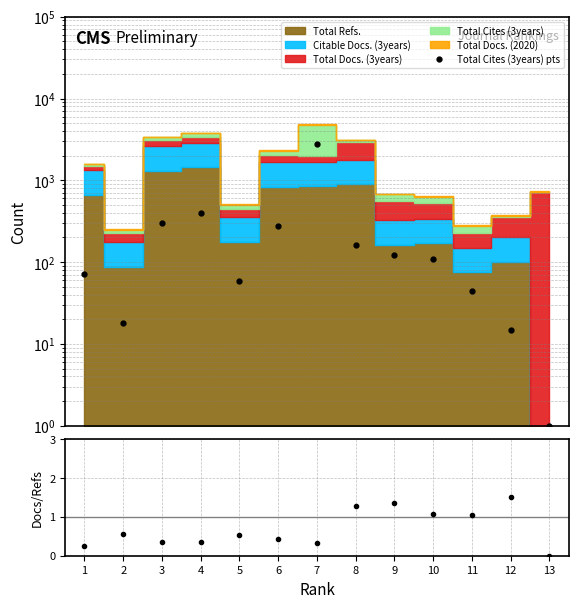

True or false: Docs3y/Refs has more than 2 points higher than both neighbors.

True